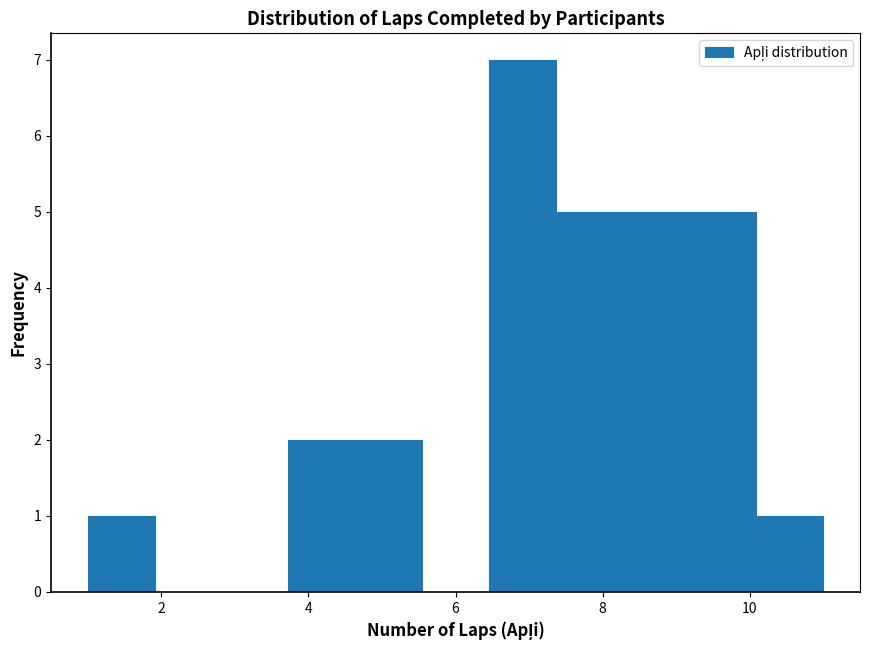

Reading left to right, list every bar in this chart as the range it spans on the x-axis followed by its height. Neither the bar edges nor the heights are printed on the chart, so give them approximately, as read against the axes.

1.0 to 2.0: 1
2.0 to 2.8: 0
2.8 to 3.8: 0
3.8 to 4.6: 2
4.6 to 5.6: 2
5.6 to 6.4: 0
6.4 to 7.4: 7
7.4 to 8.2: 5
8.2 to 9.2: 5
9.2 to 10.0: 5
10.0 to 11.0: 1